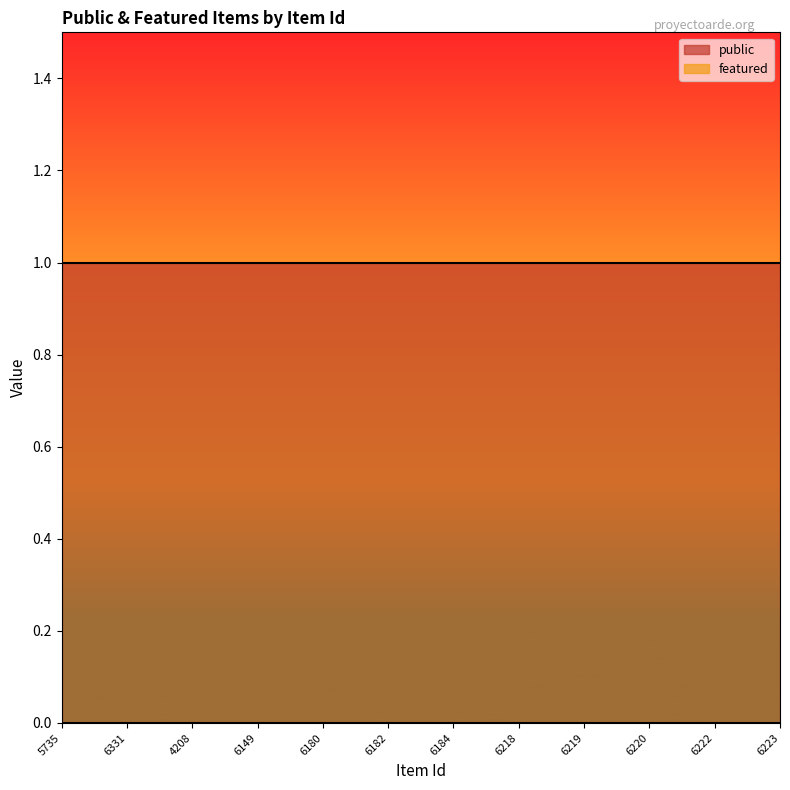

Reading left to right, transcribe all the data shown in this chart.

public: 1	1	1	1	1	1	1	1	1	1	1	1
featured: 0	0	0	0	0	0	0	0	0	0	0	0